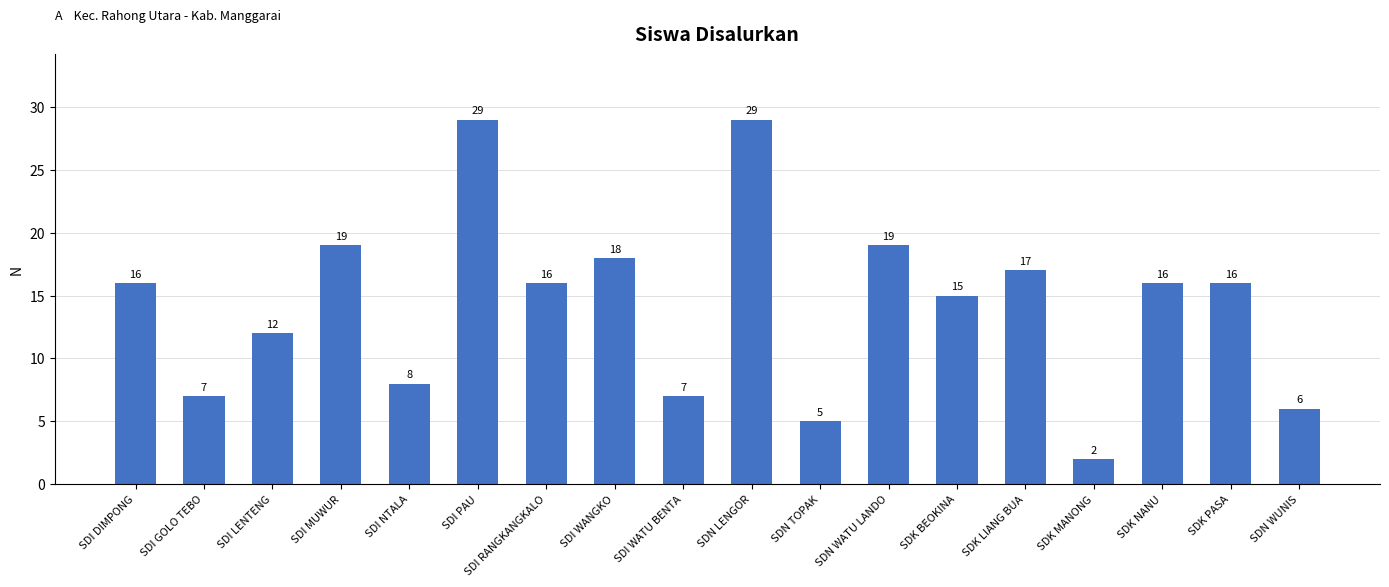

Reading right to left, what are all the values shown in this chart?

6	16	16	2	17	15	19	5	29	7	18	16	29	8	19	12	7	16